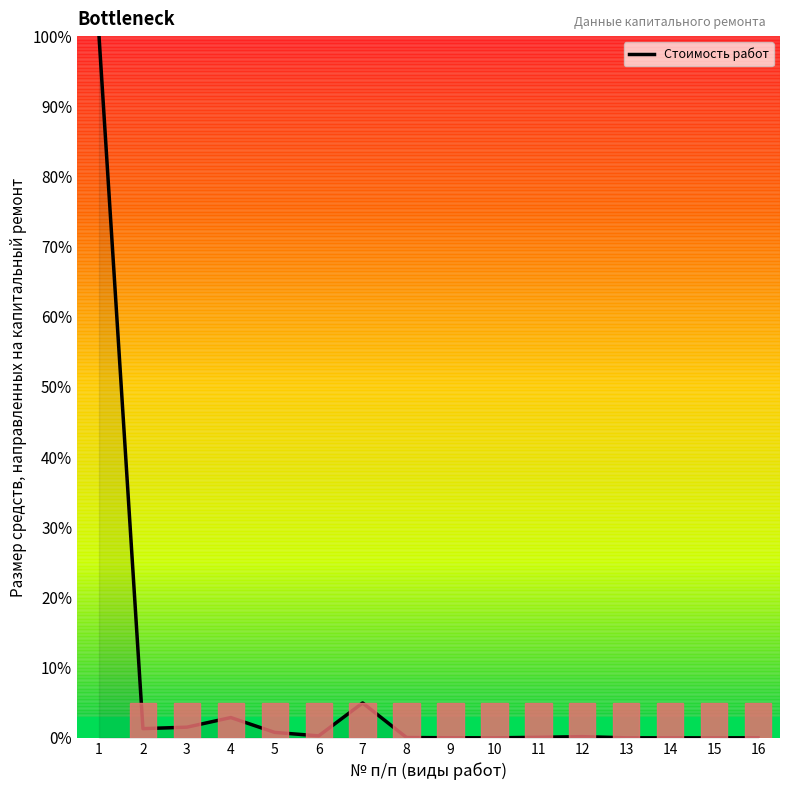

At which category does the chart reach its peak across all series?

1